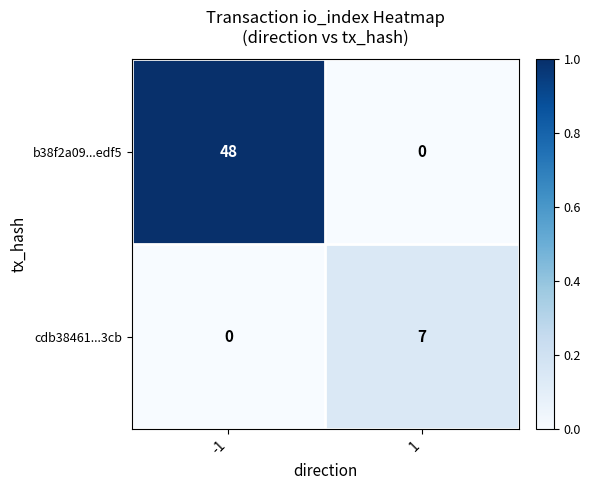

How many data points does each series have?

2